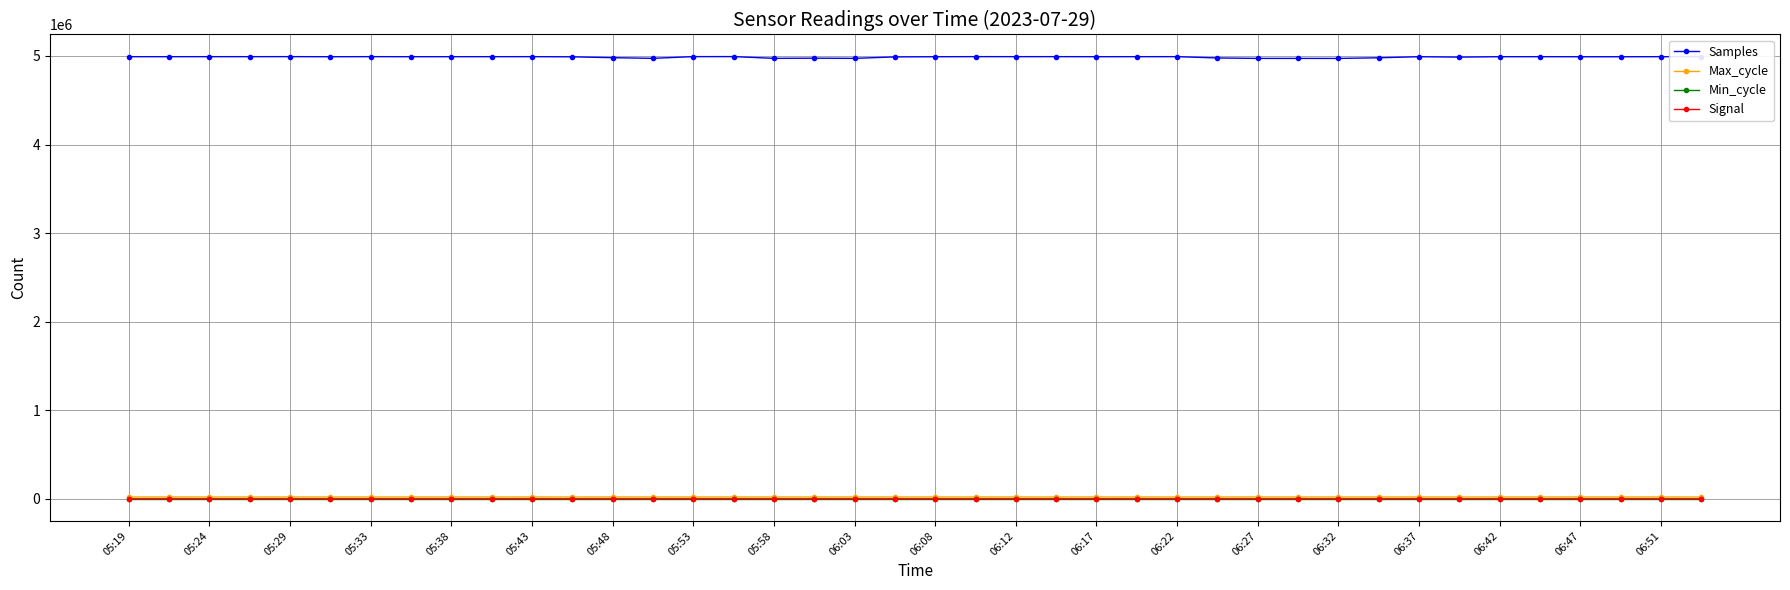

True or false: Samples and Min_cycle cross at least once.

False